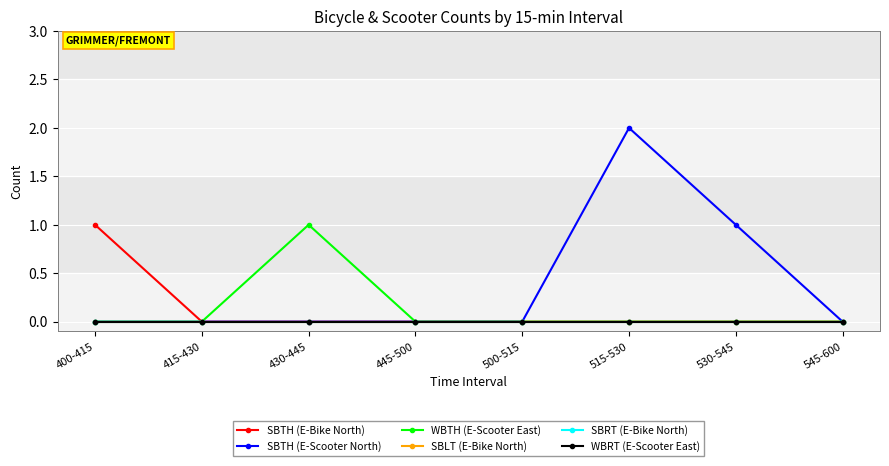

Is this an area chart (filled region under the line)?

No